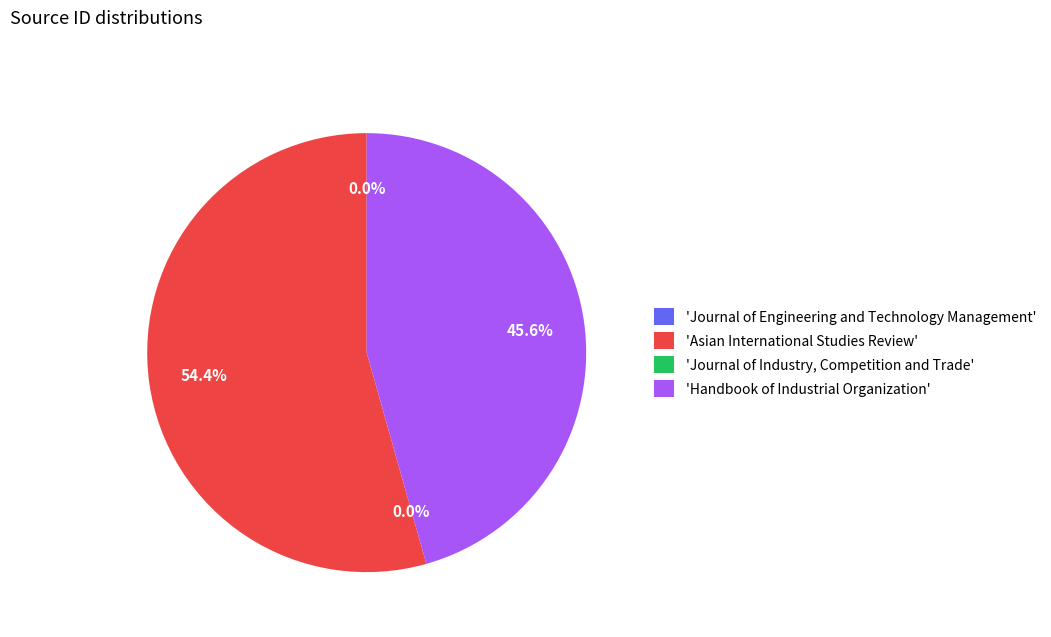

Combined, do 'Handbook of Industrial Organization' and 'Asian International Studies Review' account for over 50%?

Yes